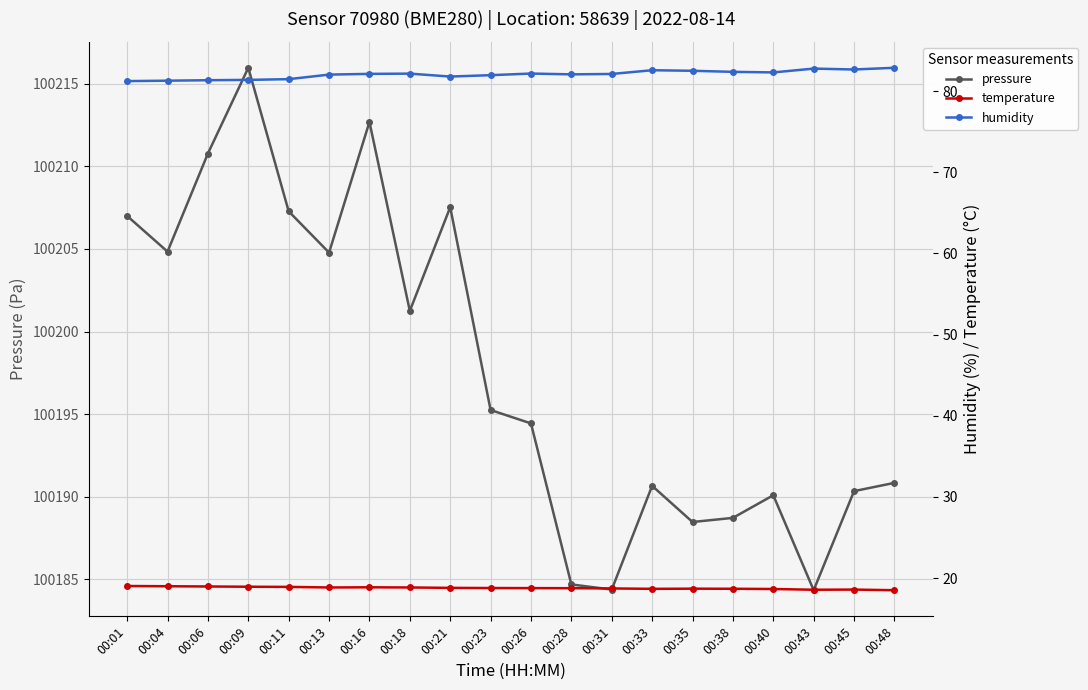

What are all the series names shown in the legend?

pressure, temperature, humidity